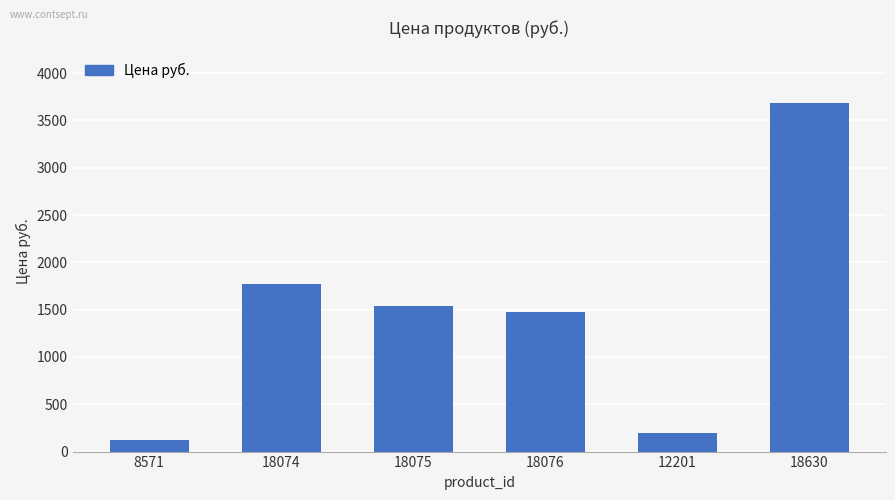

Does the chart contain any negative values?

No